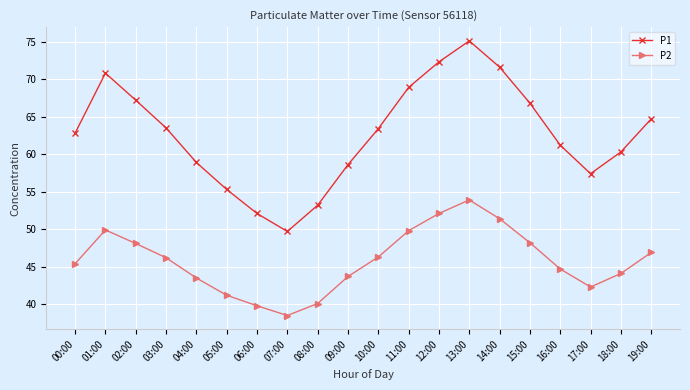

What is the smallest value displayed?

38.5